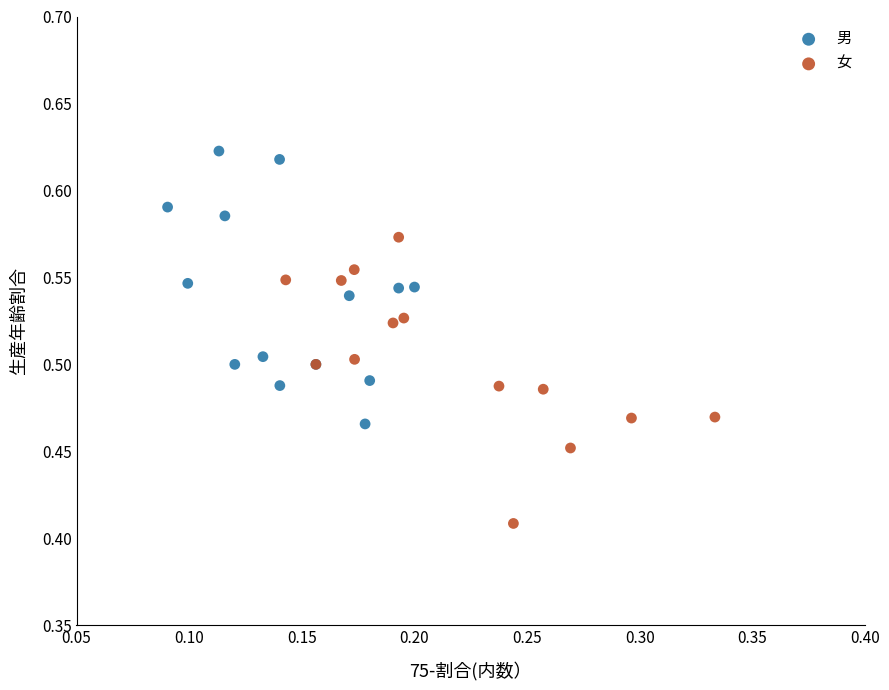

Which series contains the highest Y value?

男